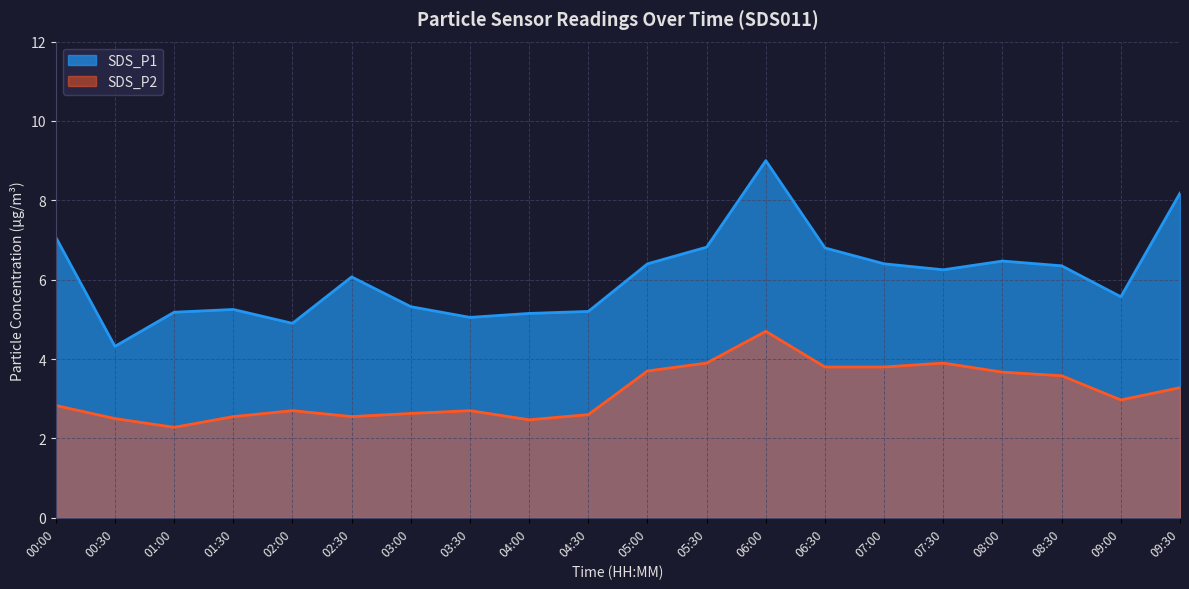

At which category is the sum across all series the highest?

06:00